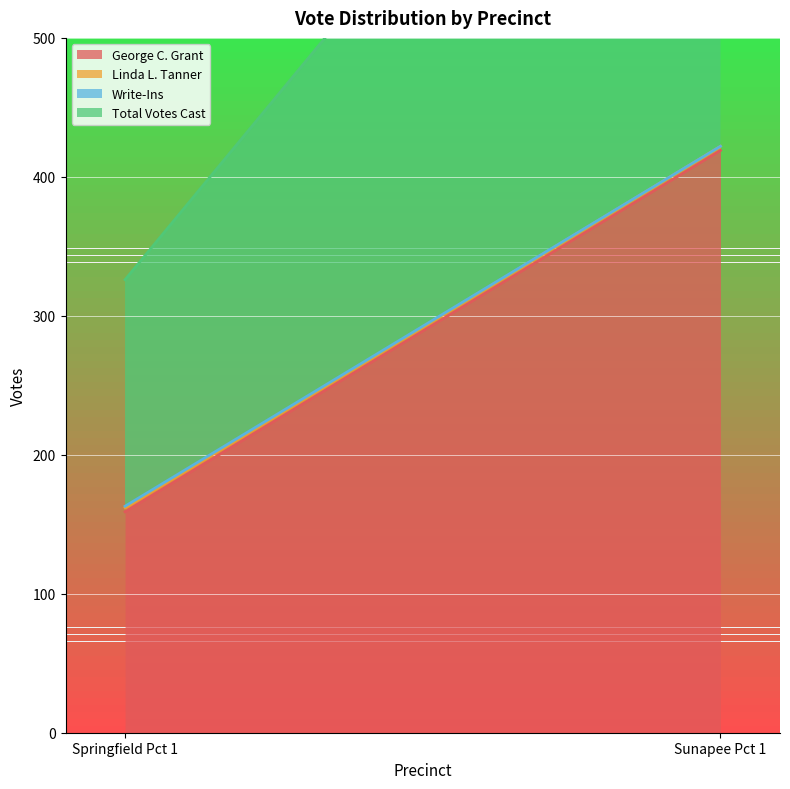

How many Write-Ins values are between 0 and 1?

2